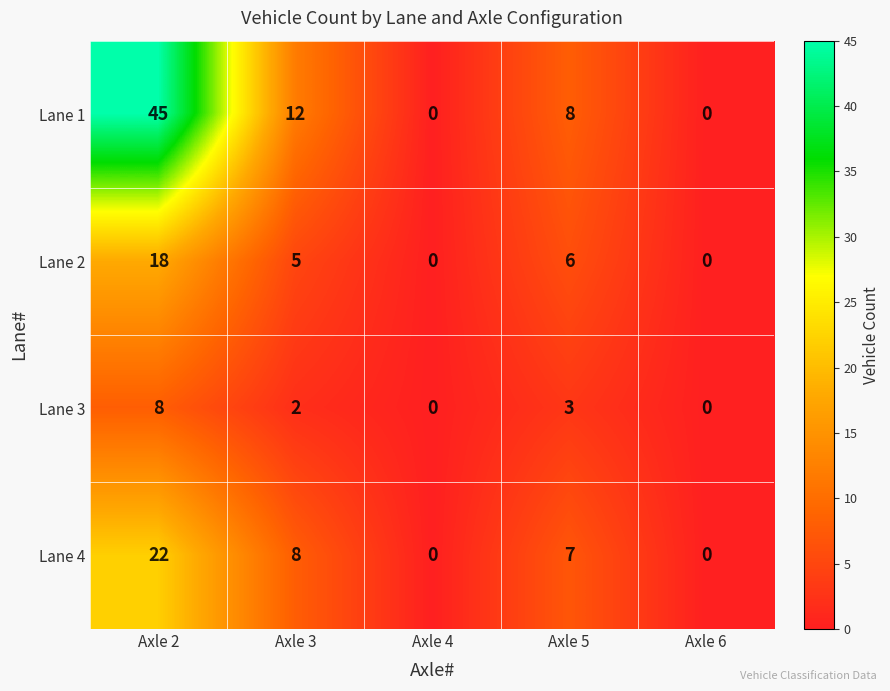

What is the sum of the Lane 4 values at Axle 6 and Axle 2?

22